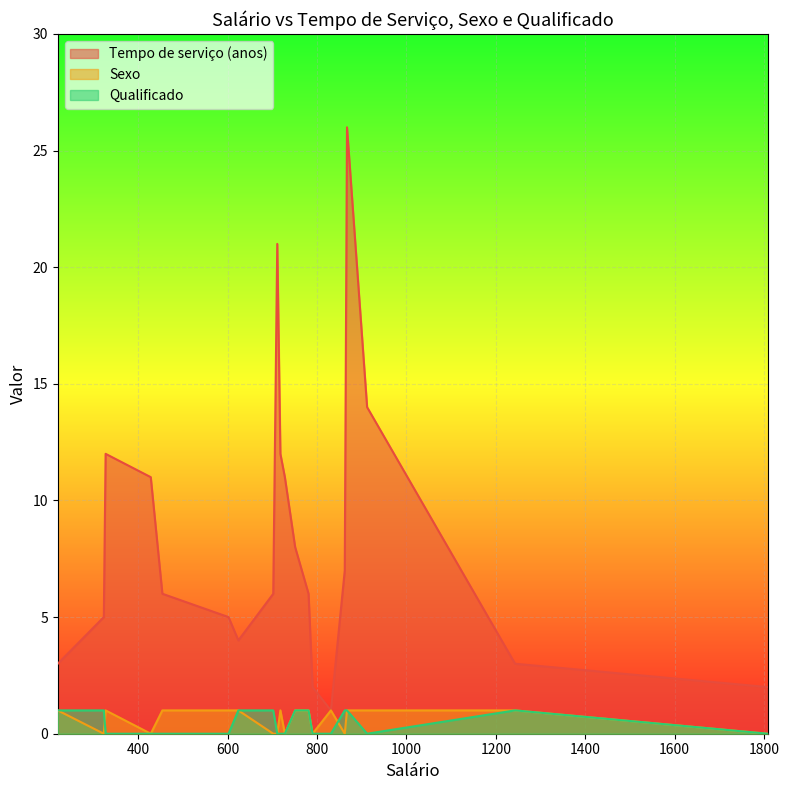

Reading left to right, list all the values displayed in this chart.

Tempo de serviço (anos): 3	5	12	11	6	5	4	6	21	12	11	8	6	2	1	7	26	14	3	2
Sexo: 1	0	1	0	1	1	1	0	0	1	0	1	1	0	1	0	1	1	1	0
Qualificado: 1	1	0	0	0	0	1	1	0	0	0	1	1	0	0	1	1	0	1	0